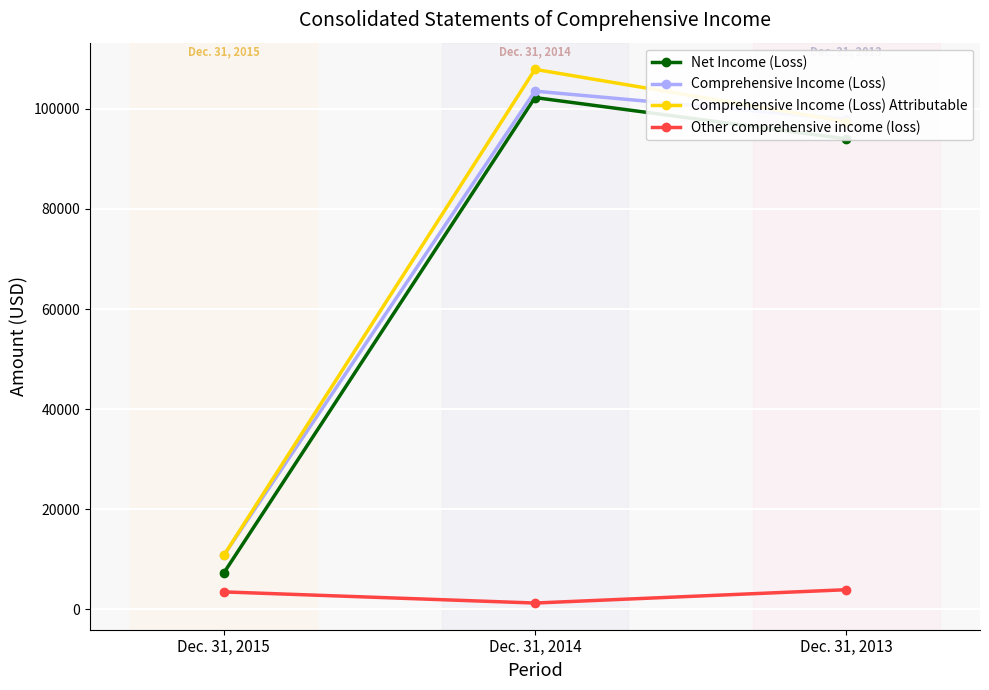

True or false: Comprehensive Income (Loss) has a value of 154307 at Dec. 31, 2013.

False